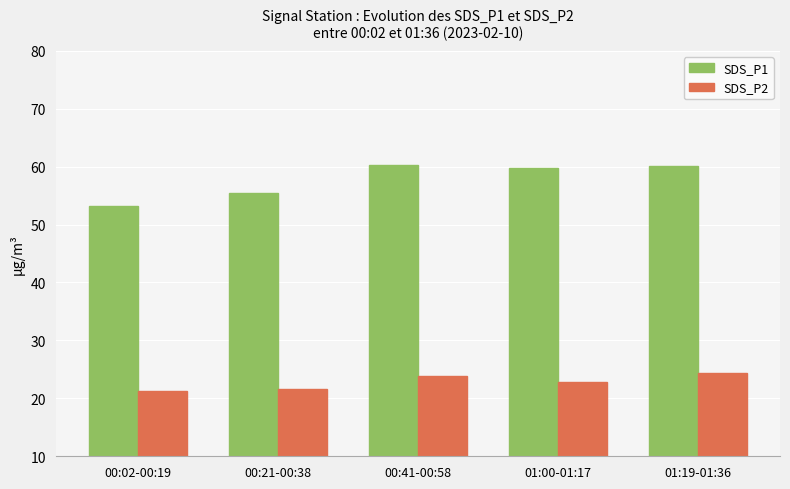

At which label does SDS_P1 reach its minimum?

00:02-00:19